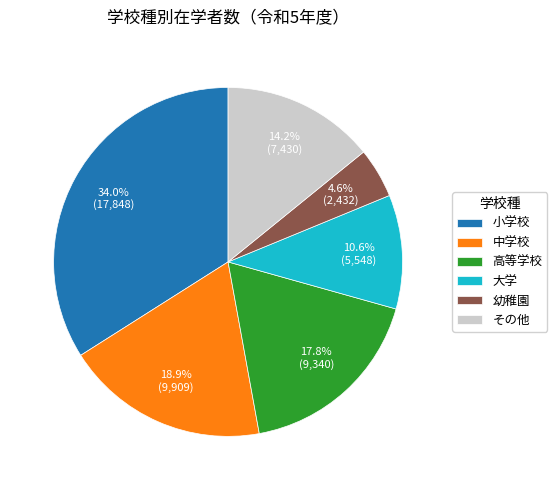

Rank the categories by value from highest to lowest.

小学校, 中学校, 高等学校, その他, 大学, 幼稚園